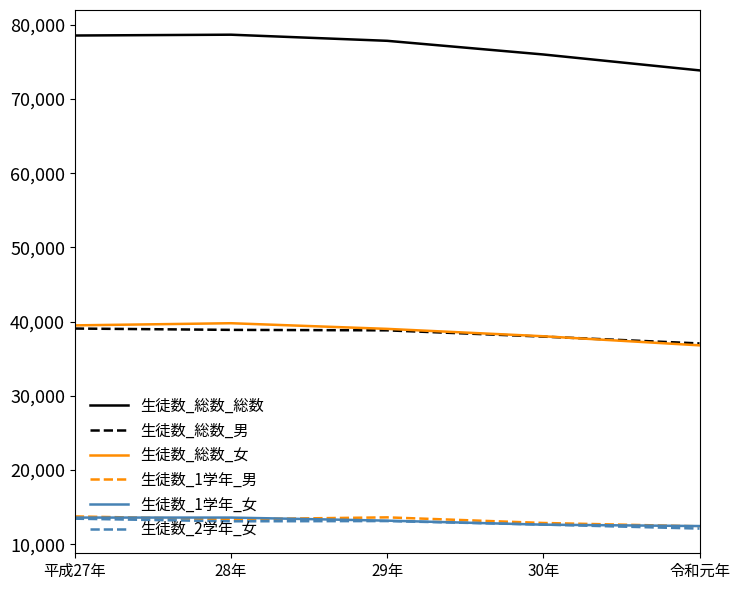

Which series changed the most between 29年 and 令和元年?

生徒数_総数_総数